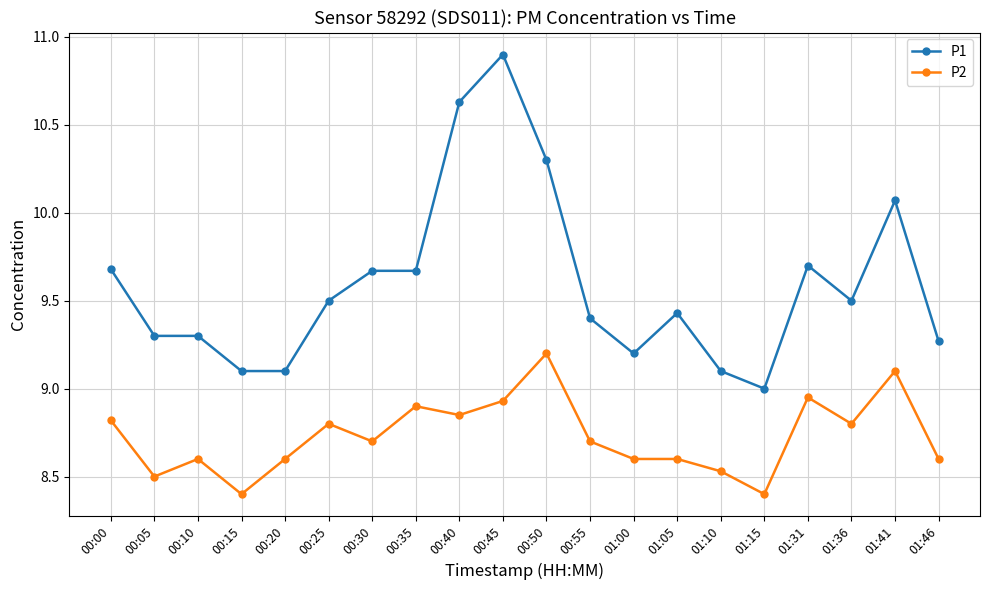

True or false: P1 and P2 cross at least once.

False